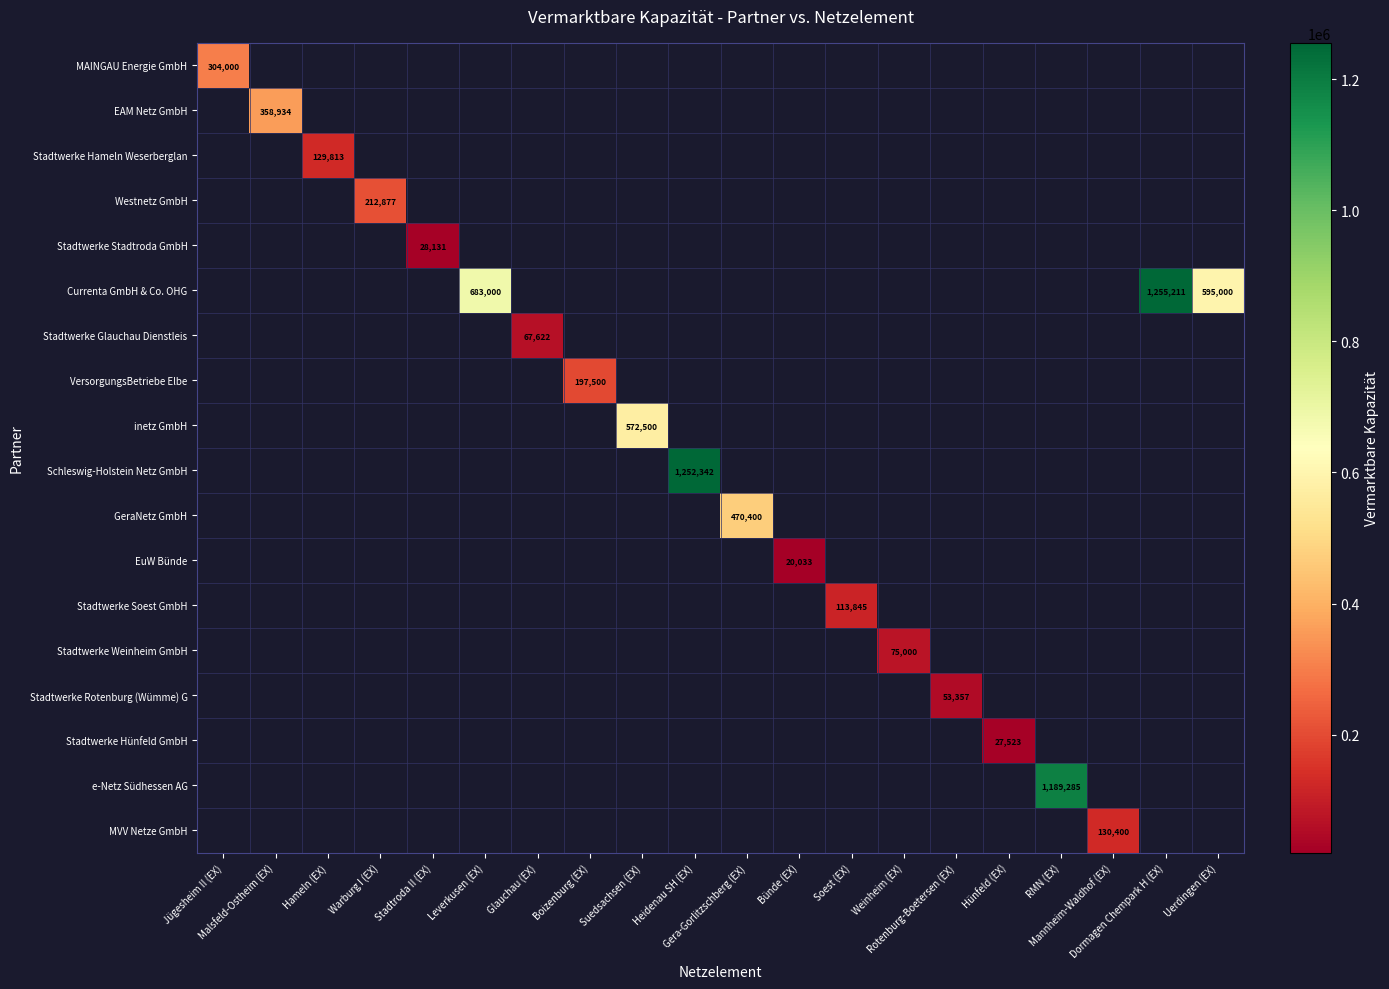

What is the smallest value displayed?

20033.0